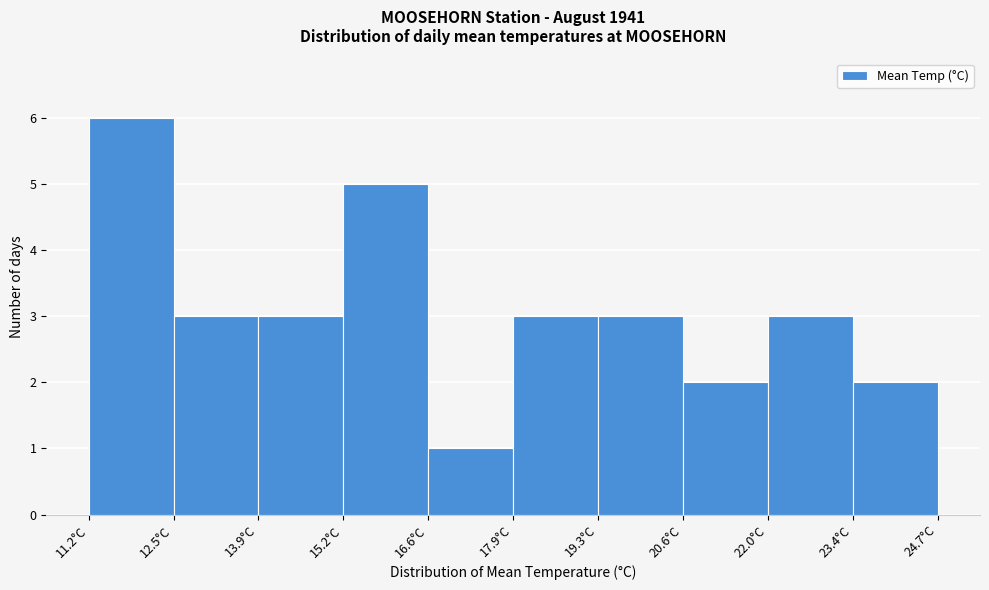

Reading left to right, transcribe this chart: for each bar, give the range it covers on the x-axis and its height. Neither the bar edges nor the heights are printed on the chart, so give them approximately, as read against the axes.

11.20 to 12.55: 6
12.55 to 13.90: 3
13.90 to 15.25: 3
15.25 to 16.60: 5
16.60 to 17.95: 1
17.95 to 19.30: 3
19.30 to 20.65: 3
20.65 to 22.00: 2
22.00 to 23.35: 3
23.35 to 24.70: 2